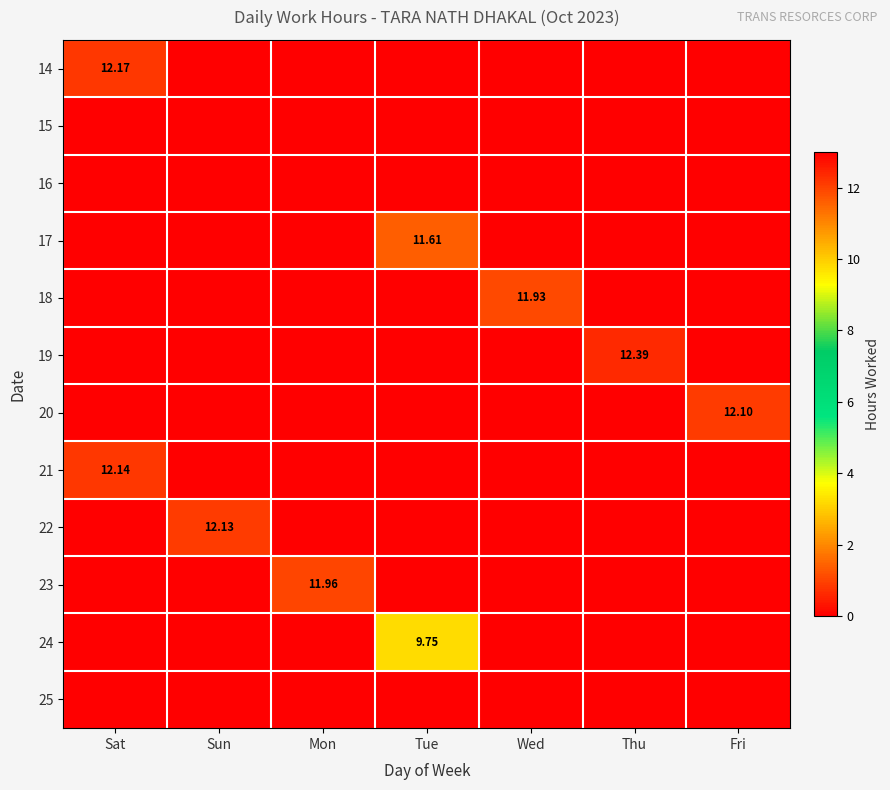

The value of 17 at Sat is -5.8. True or false?

False